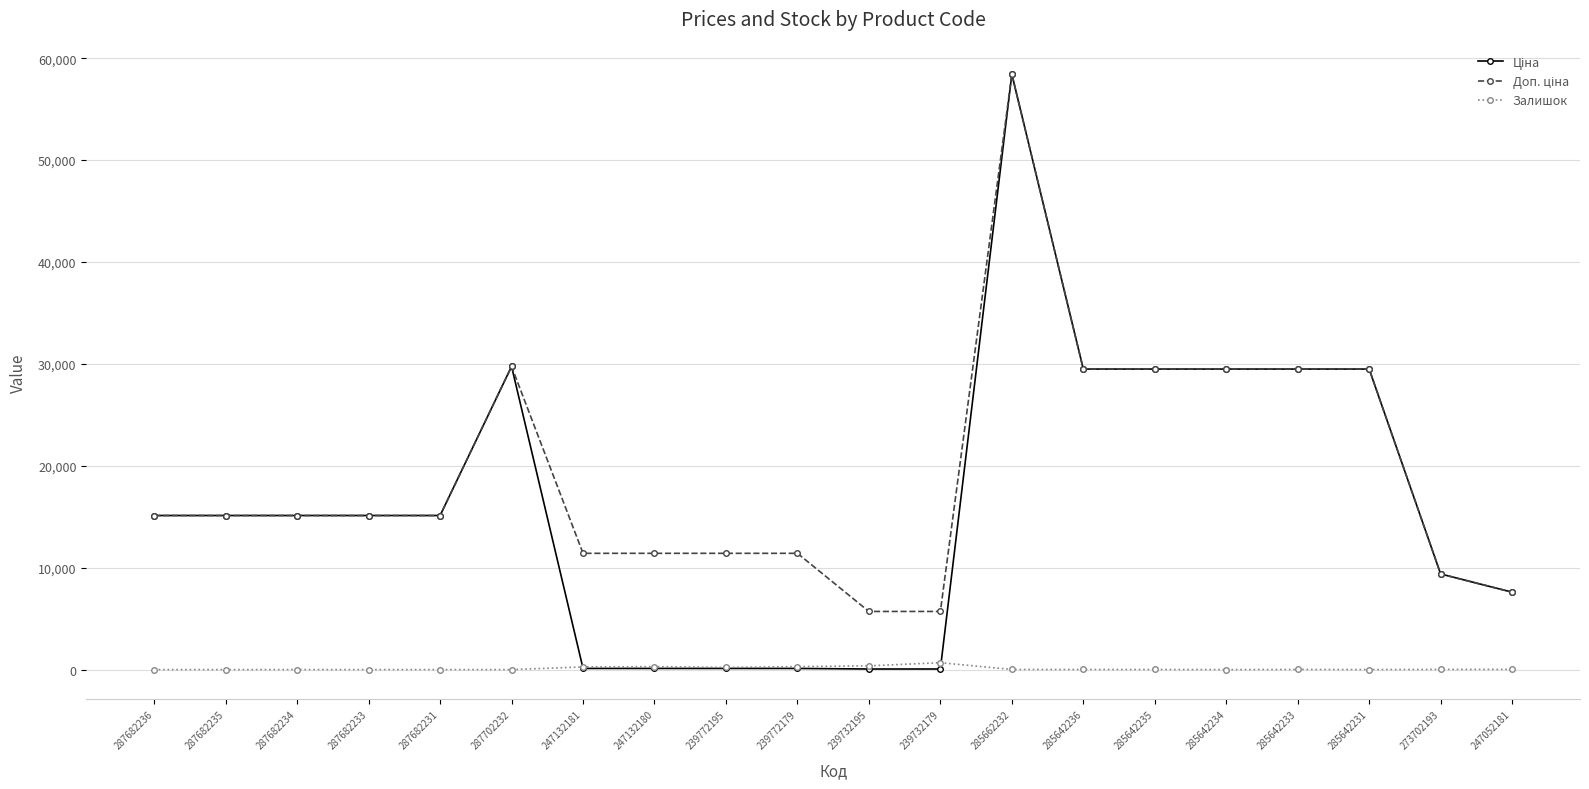

What is the label of the 18th point from the left?

285642231